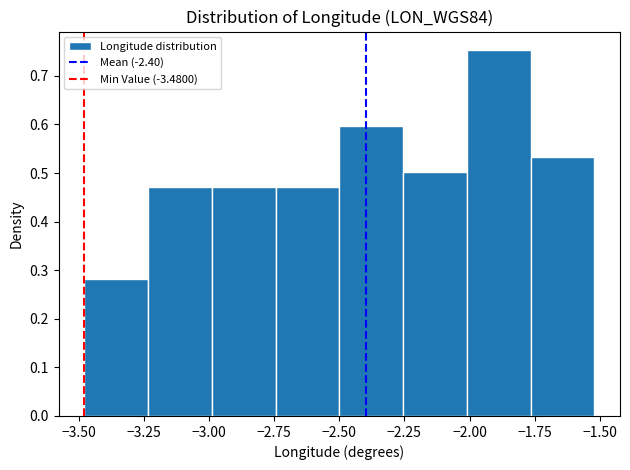

Which range on the x-axis has the tallest bar?

-2.010 to -1.765